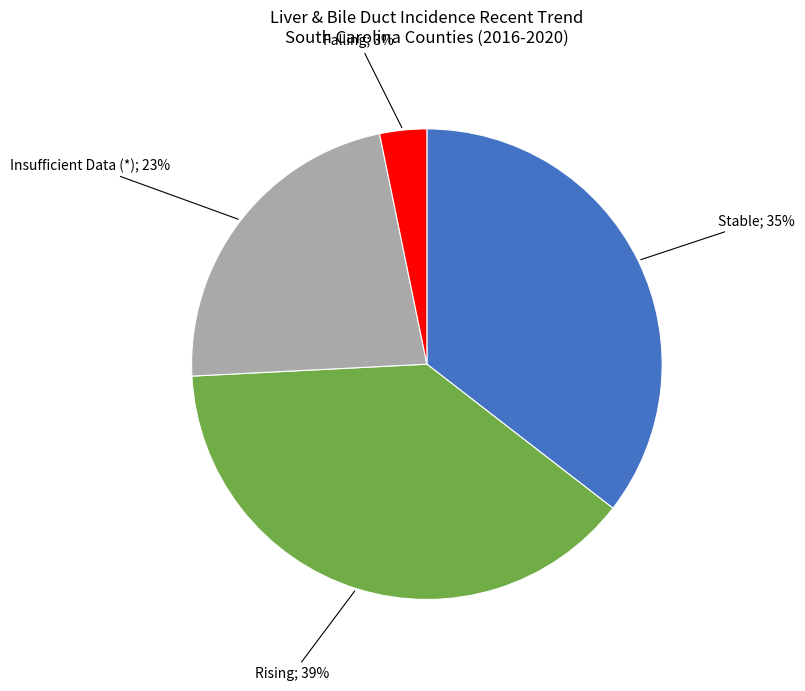

Is there any slice that represents more than half of the pie?

No